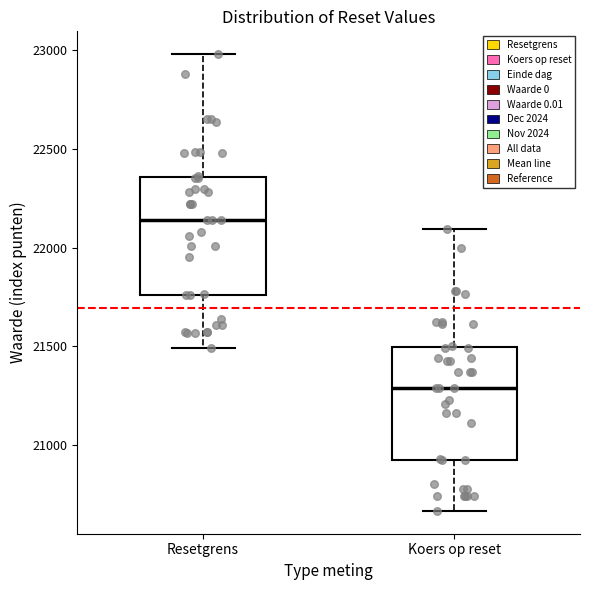

Which box's median line is the highest?

Resetgrens